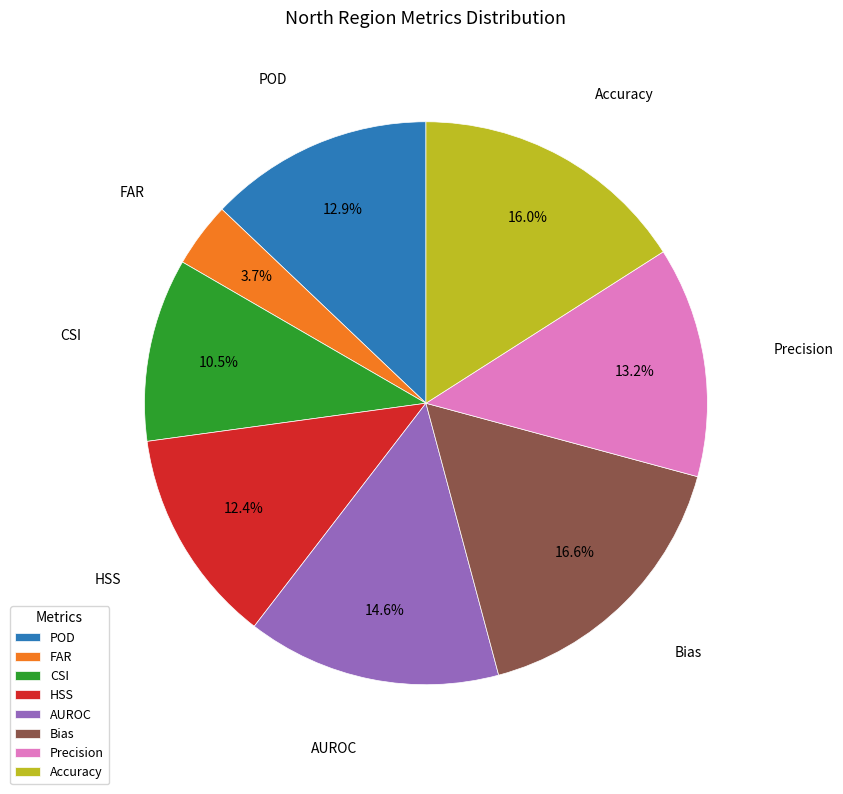

To the nearest percent, what is the difference between the largest and smallest slice percentages?

13%